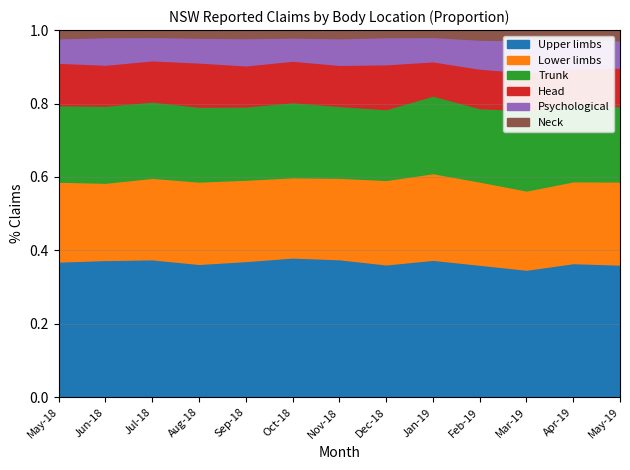

Reading right to left, extract all data points from this chart.

Upper limbs: 3123	2544	3047	2978	2469	2348	3196	3021	2746	3058	2842	2674	3052
Lower limbs: 1955	1550	1889	1867	1554	1491	1885	1733	1638	1887	1678	1503	1796
Trunk: 1768	1449	1917	1647	1392	1250	1660	1622	1474	1715	1570	1500	1717
Head: 910	688	903	887	615	793	951	896	828	1013	848	797	955
Psychological: 641	554	764	651	436	478	616	499	548	568	481	535	549
Neck: 240	172	241	213	123	124	187	160	161	173	140	137	183